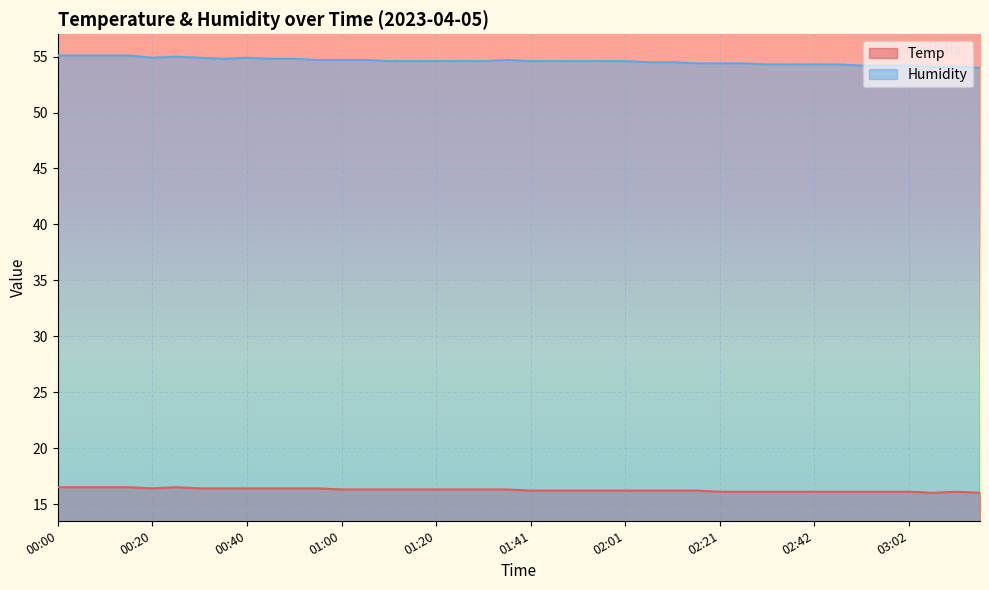

At which category is the sum across all series the highest?

00:00